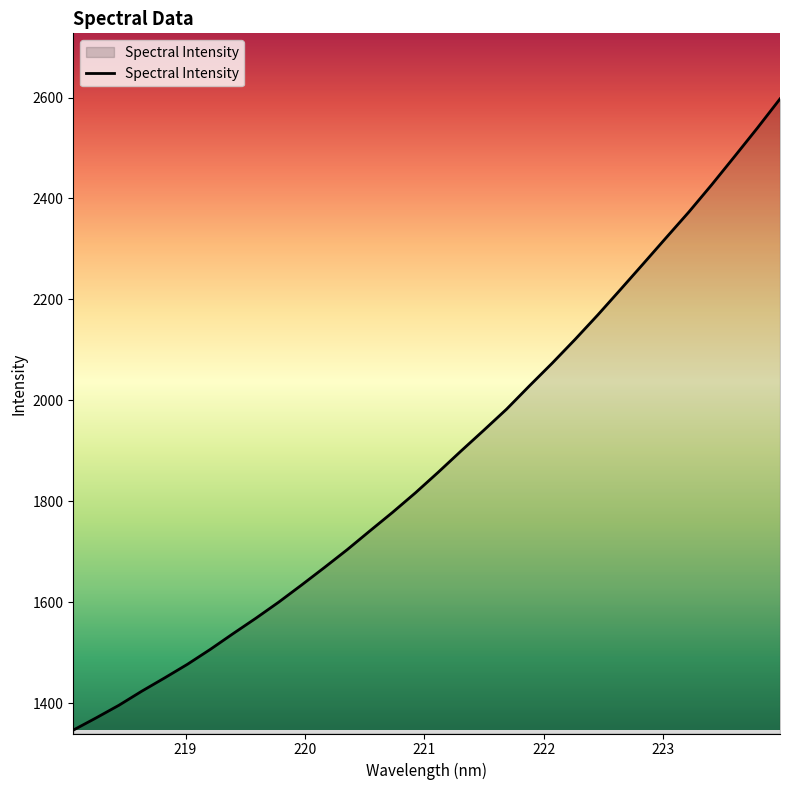

What is the greatest value displayed?

2597.3